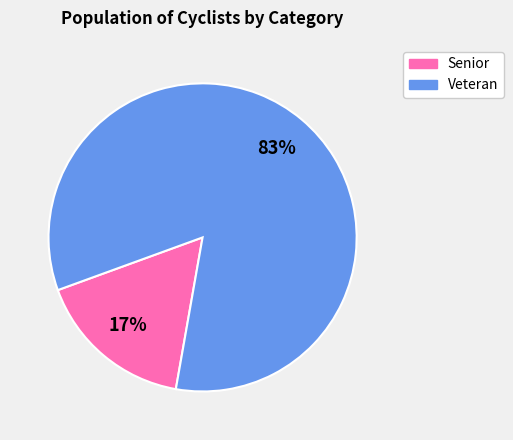

To the nearest percent, what is the combined percentage of Senior and Veteran?

100%